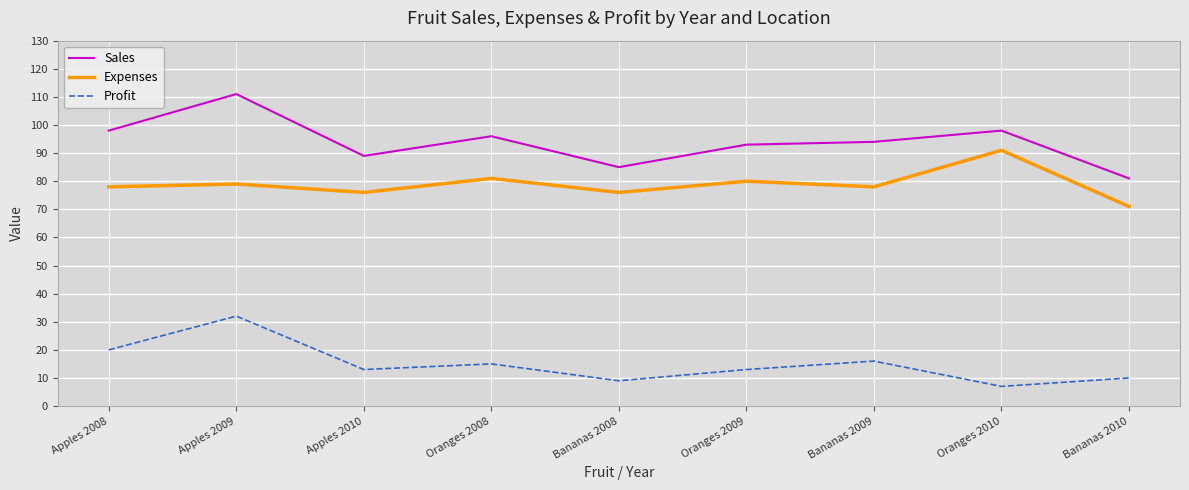

Reading left to right, extract all data points from this chart.

Sales: 98	111	89	96	85	93	94	98	81
Expenses: 78	79	76	81	76	80	78	91	71
Profit: 20	32	13	15	9	13	16	7	10